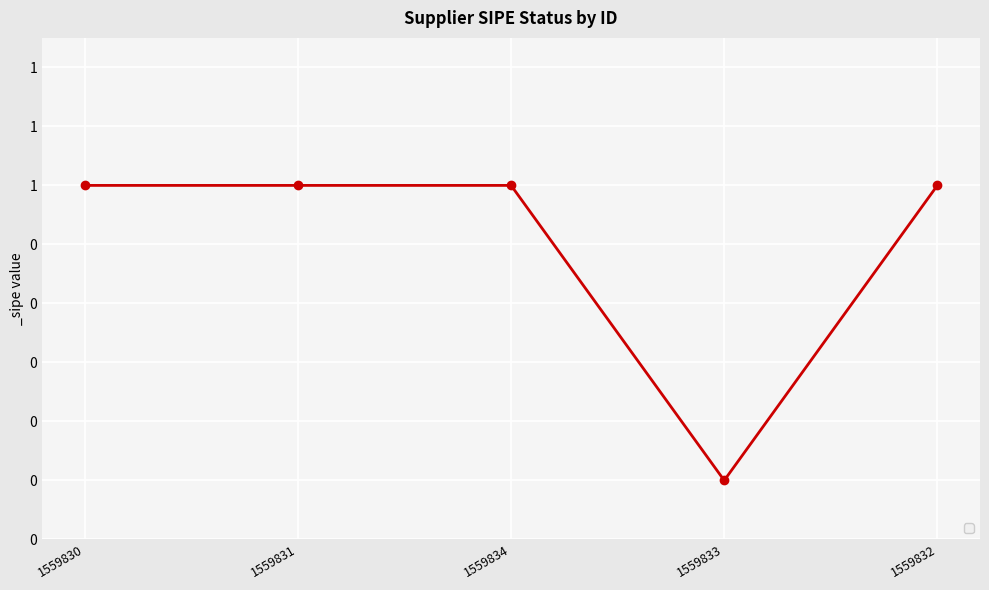

Does the chart have visible grid lines?

Yes